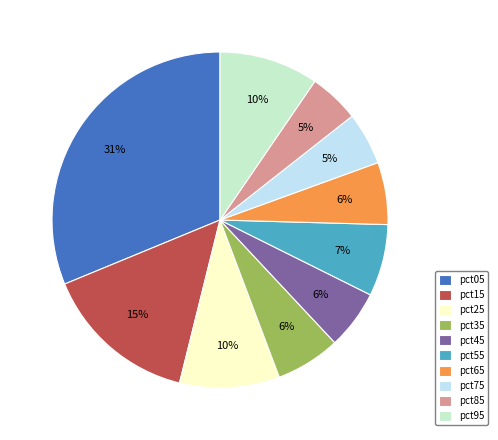

What is the largest slice in the pie chart?

pct05